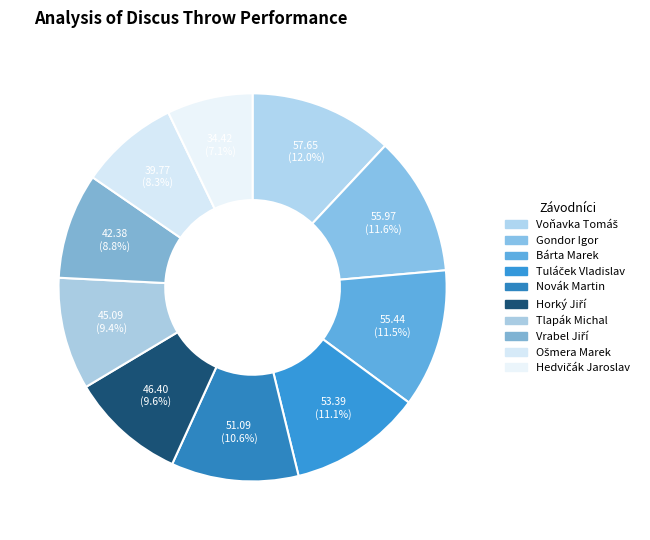

Does Gondor Igor represent more than half of the total?

No